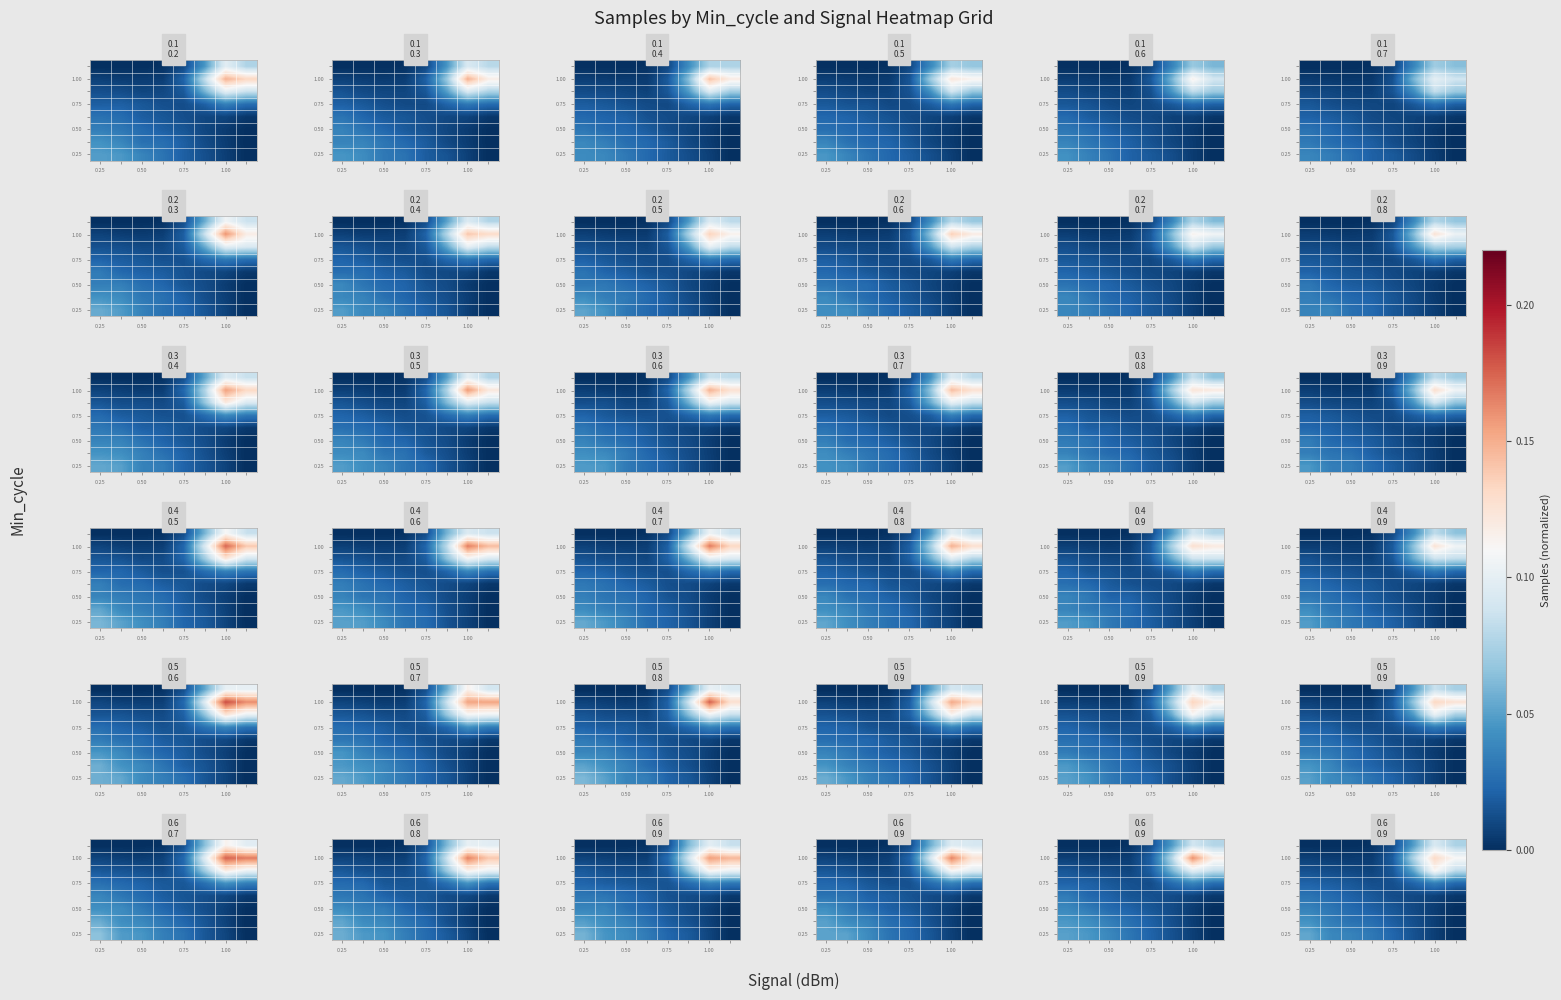

How many distinct data groups are displayed?

8